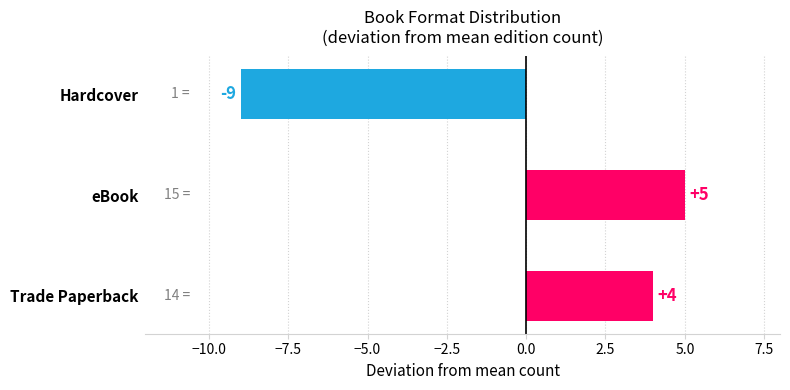

How many series are shown in this chart?

1